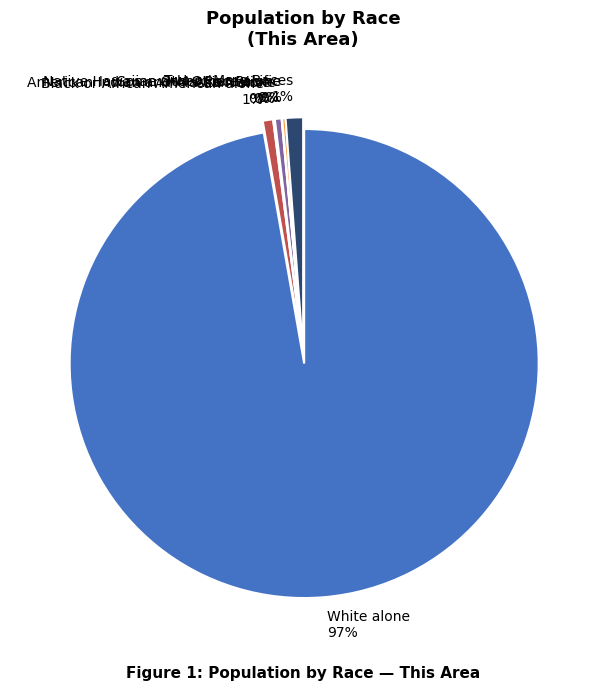

Is it true that Black or African American alone 1% is 11% of the pie?

False